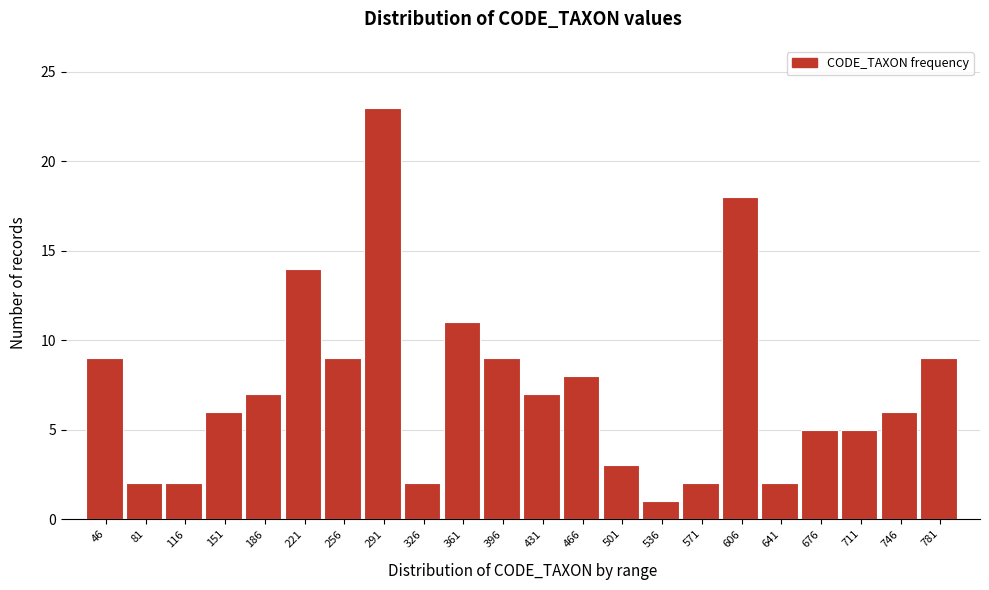

Reading left to right, list all the values displayed in this chart.

9	2	2	6	7	14	9	23	2	11	9	7	8	3	1	2	18	2	5	5	6	9